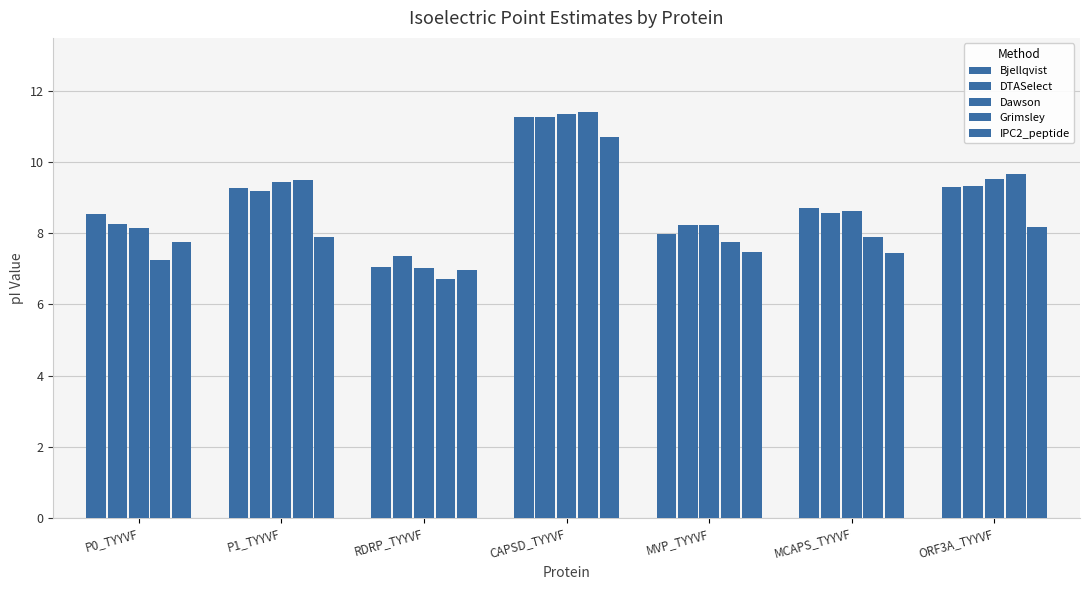

What is the value of the Grimsley bar at the 2nd from the left?

9.5